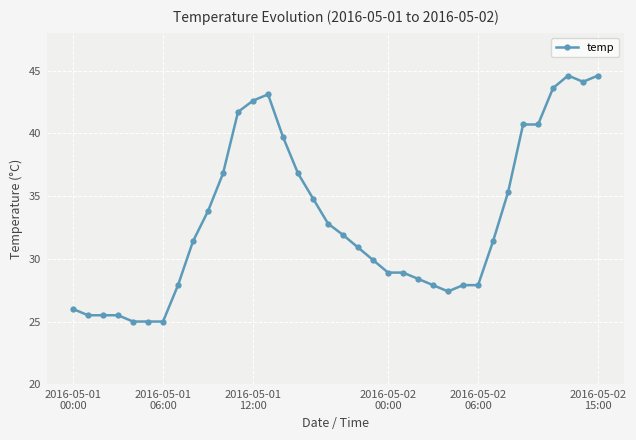

True or false: the data has more than 0 interior local peaks.

True